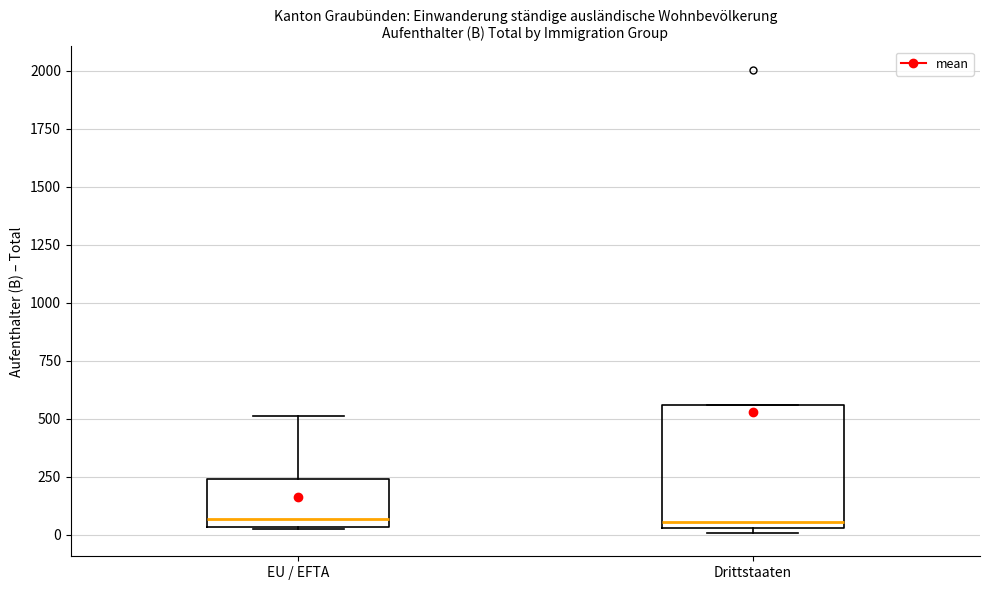

Where does the upper whisker of the box for EU / EFTA end on the y-axis? The values are not printed on the chart, so give them approximately, as read against the axis.

500